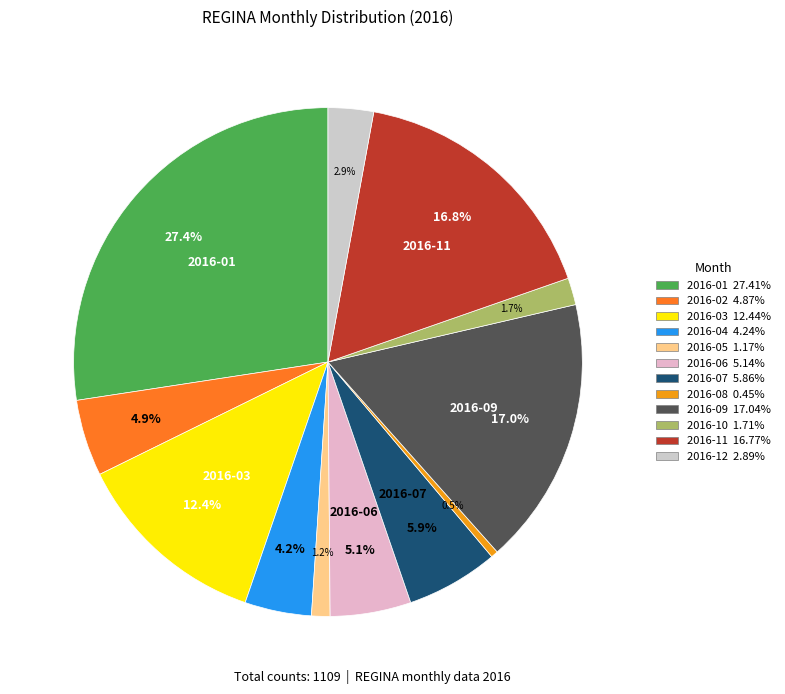

To the nearest percent, what percentage of the pie is 2016-01?

27%